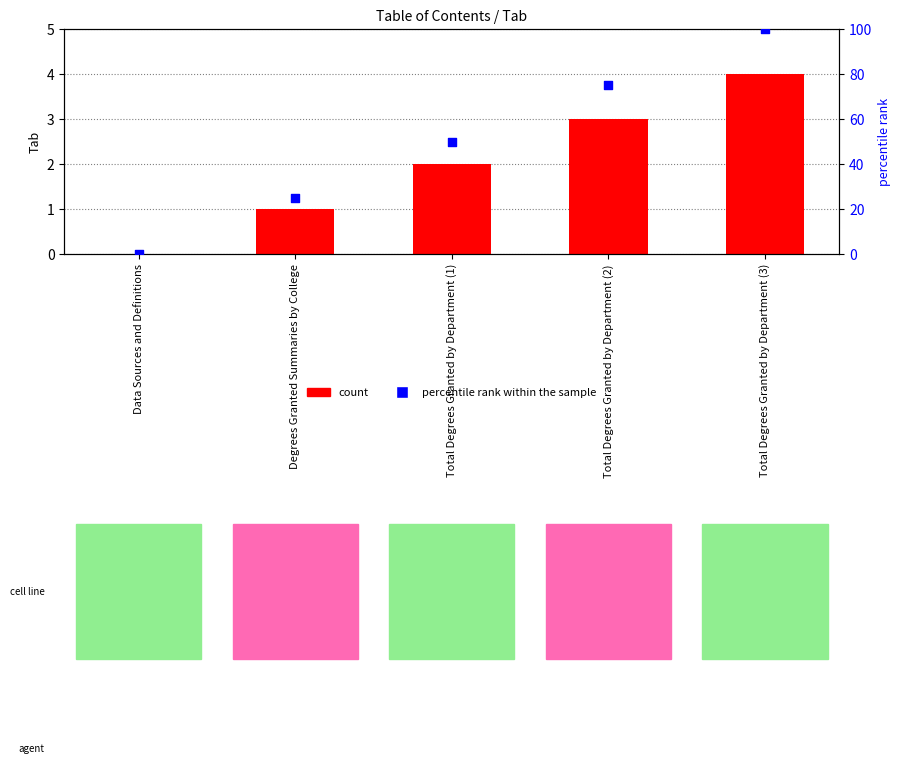

Which series has the largest total across all categories?

percentile rank within the sample